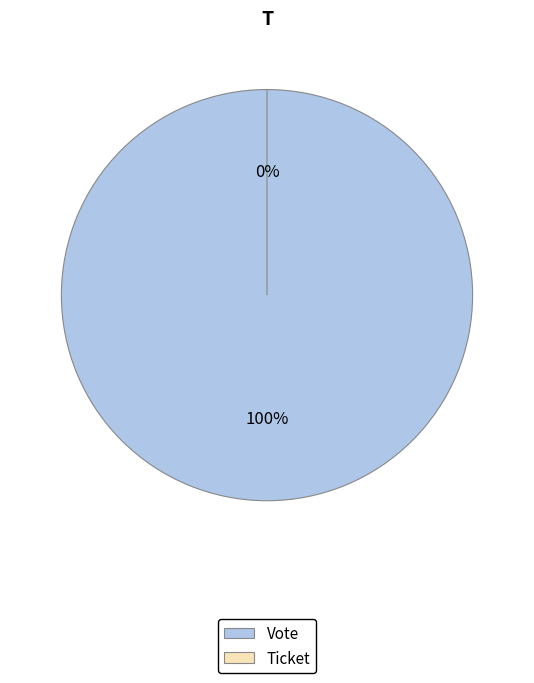

To the nearest percent, what is the difference between the largest and smallest slice percentages?

100%